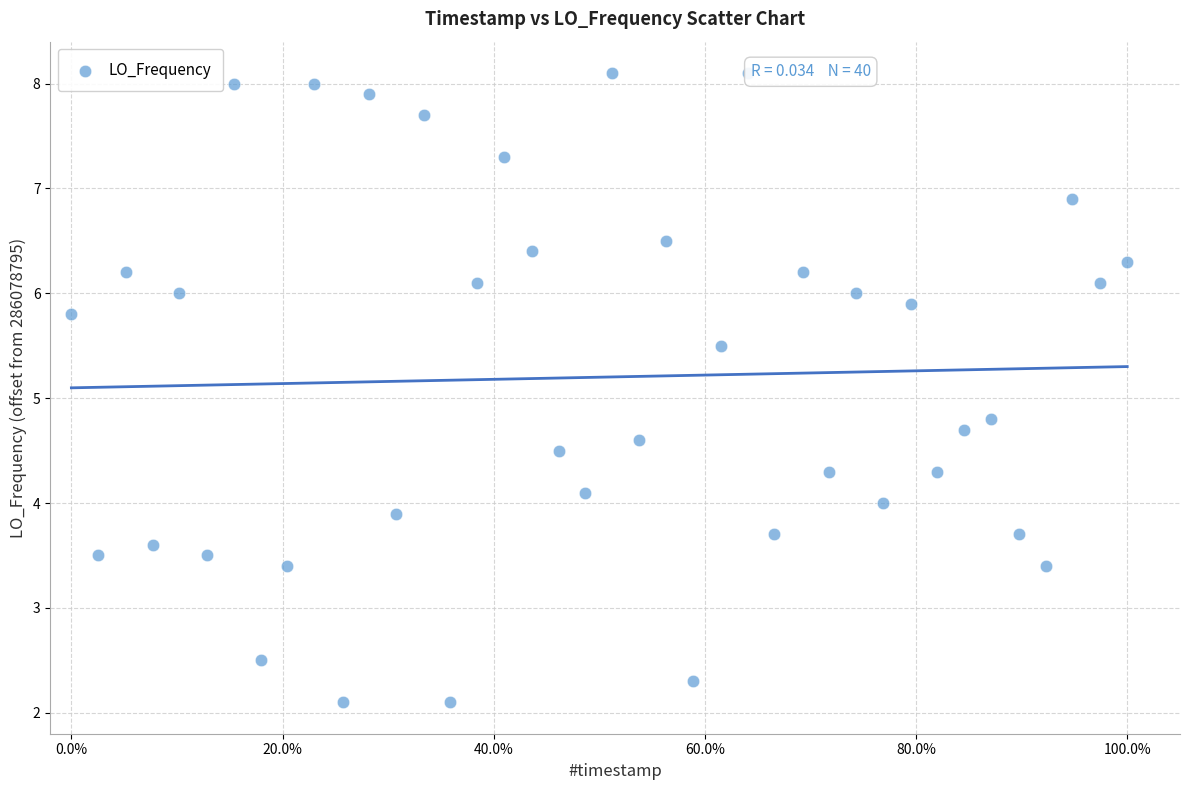

What is the range of Y values (max minus min)?

6.0